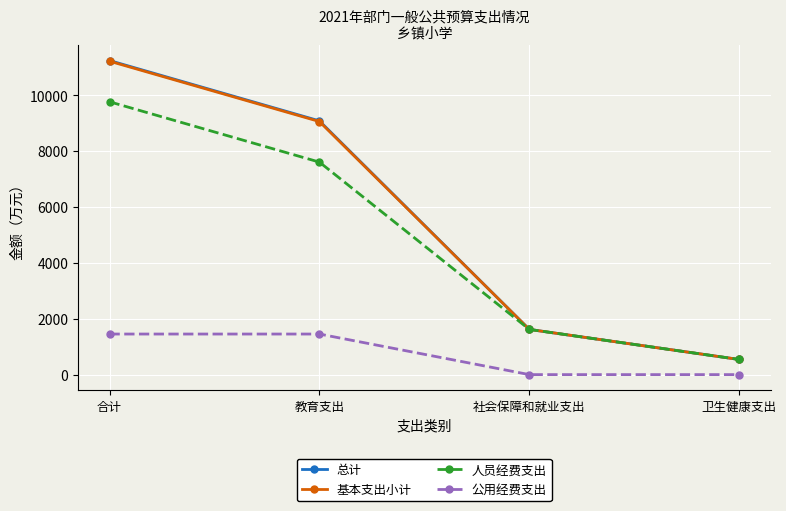

What is the difference between the maximum and minimum values in the 总计 series?

10706.9